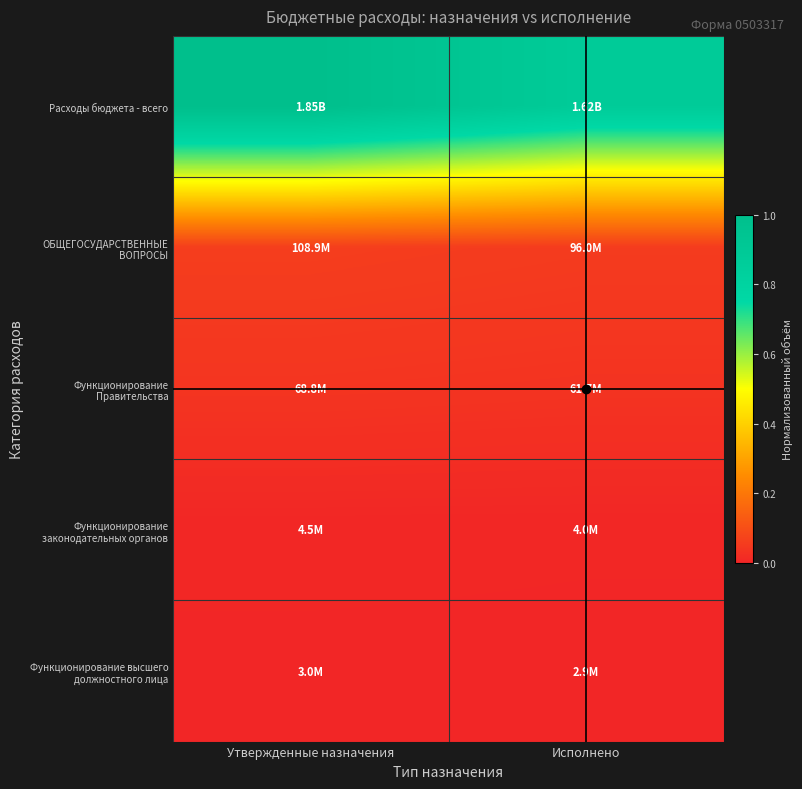

What is the greatest value displayed?

1.0